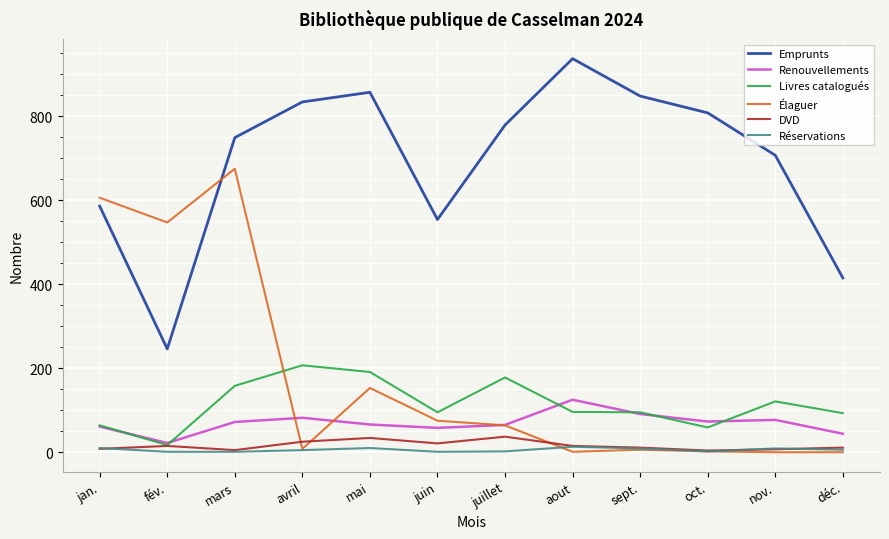

True or false: Réservations and Livres catalogués cross at least once.

False